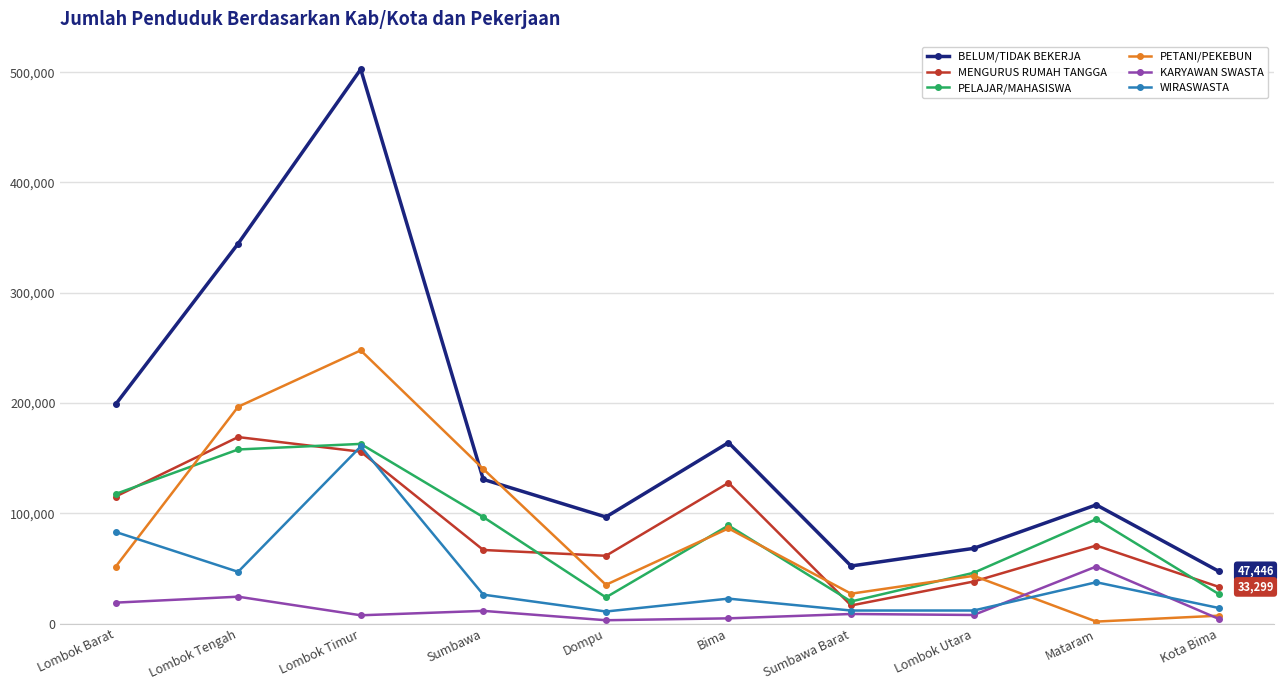

True or false: WIRASWASTA and PETANI/PEKEBUN intersect in this chart.

True